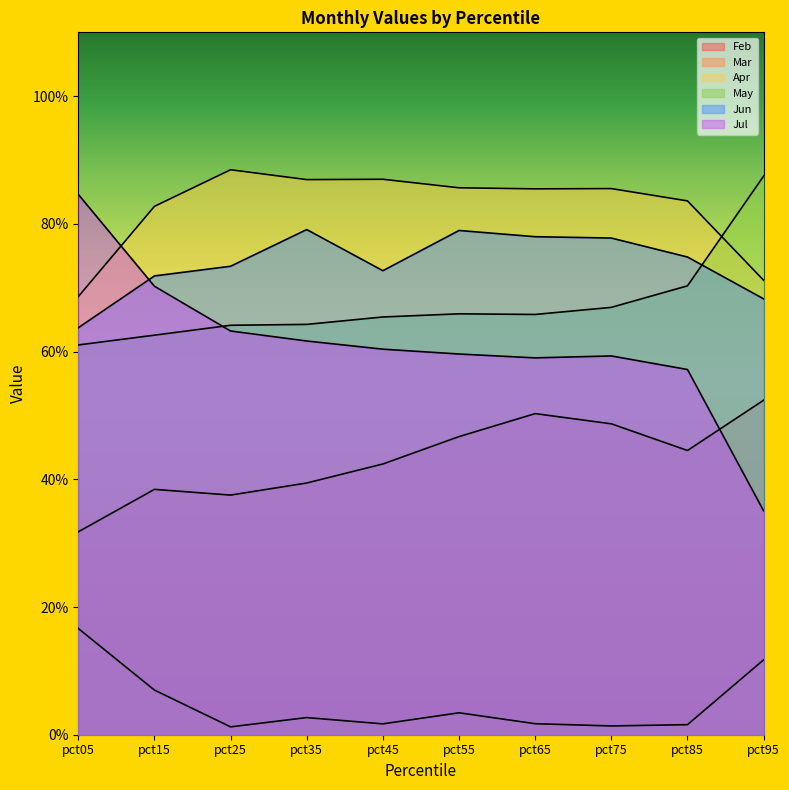

What is the value of the May point at the 9th from the left?

0.7